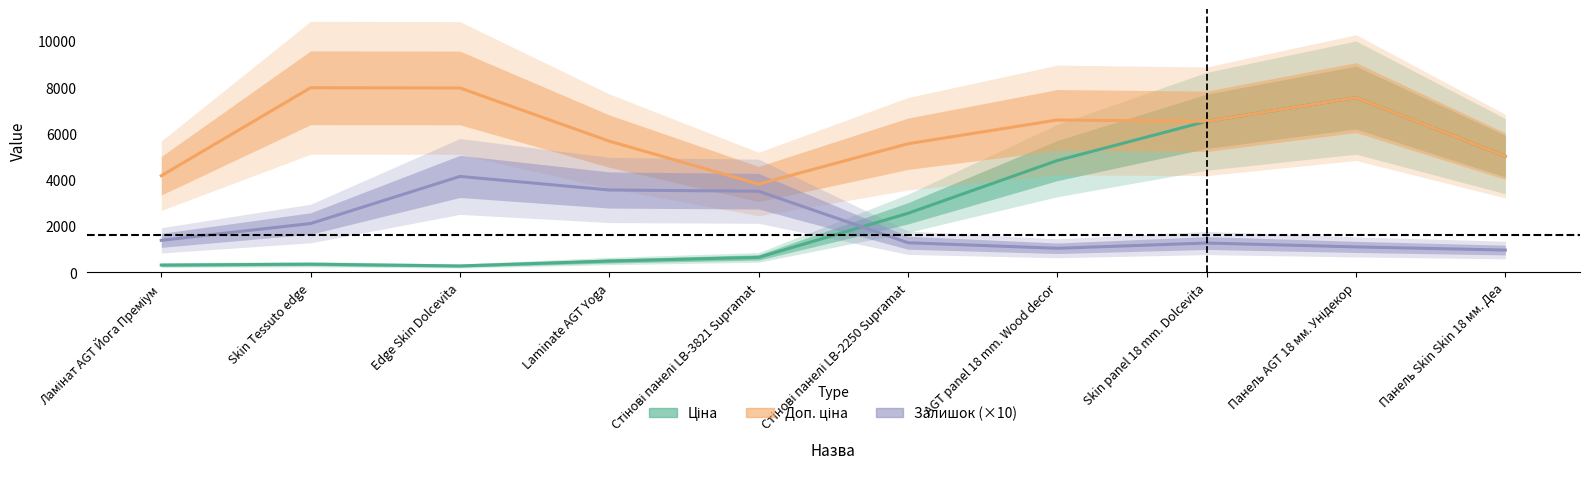

The Доп. ціна series shows 2945.6 at AGT panel 18 mm. Wood decor. True or false?

False